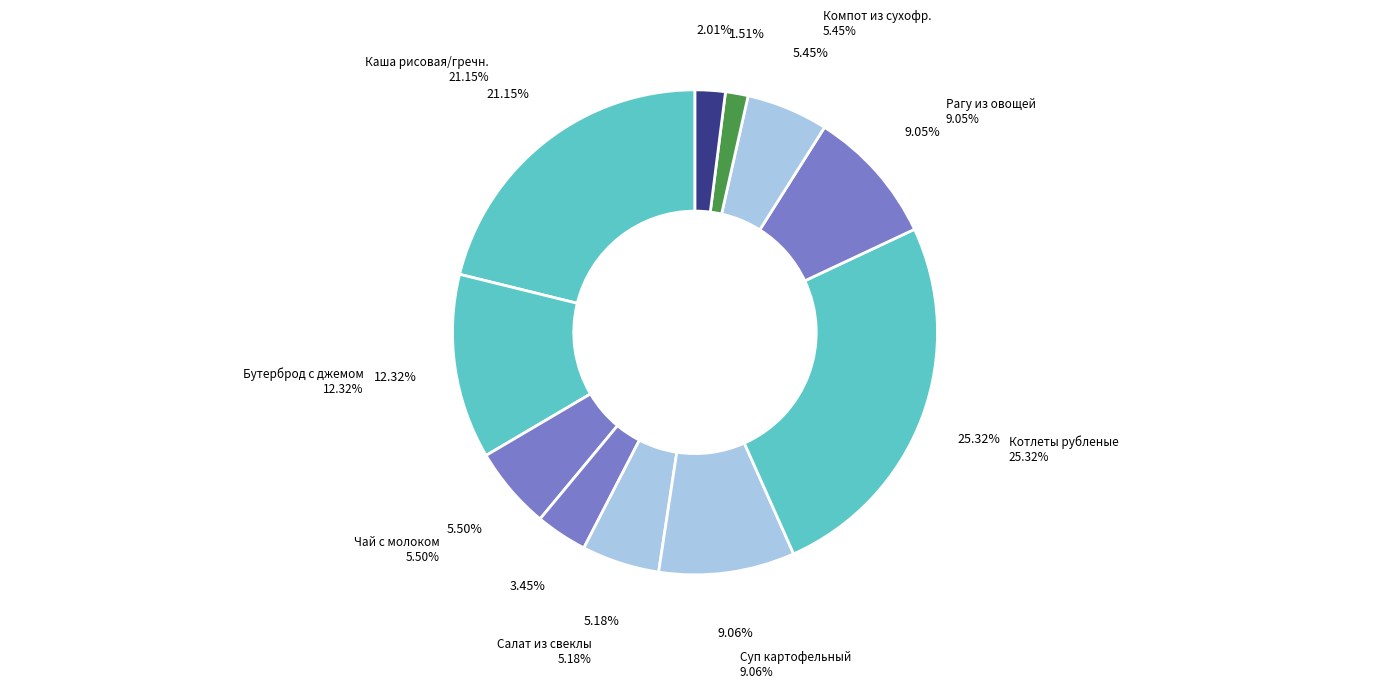

Combined, what portion of the pie is Обед 1-4 (суп картофельный) and Обед 1-4 (компот из сухофруктов)?

14.5%